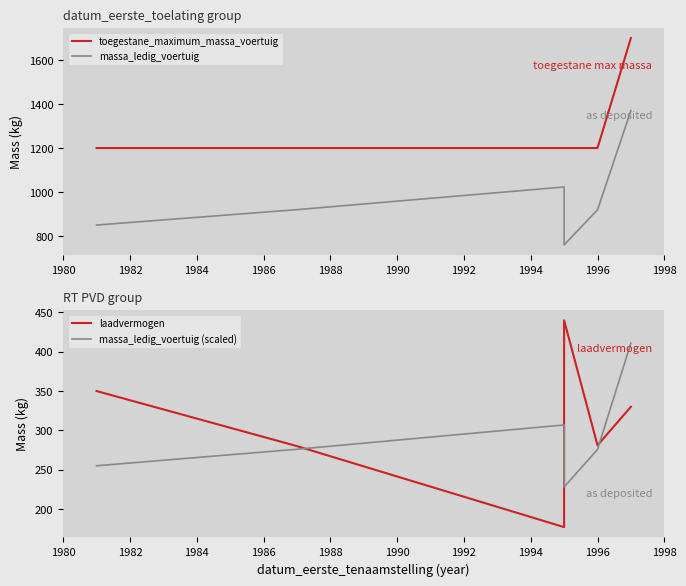

True or false: massa_ledig_voertuig (scaled) and toegestane_maximum_massa_voertuig intersect in this chart.

False